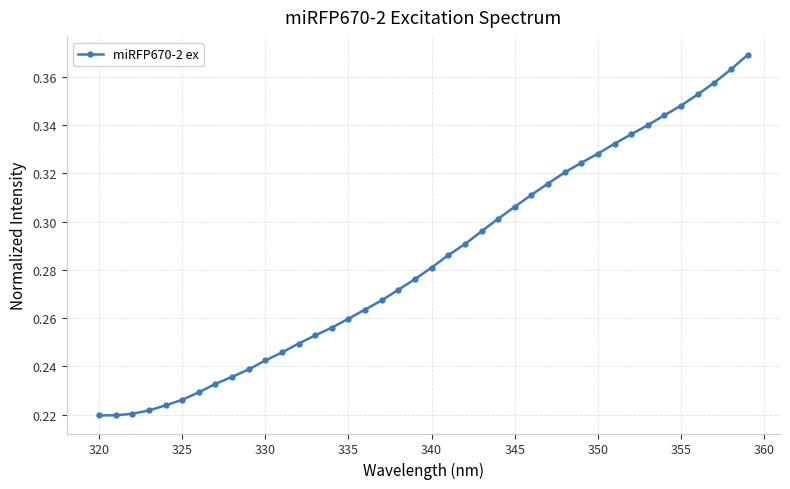

What is the sum of all values?

11.4